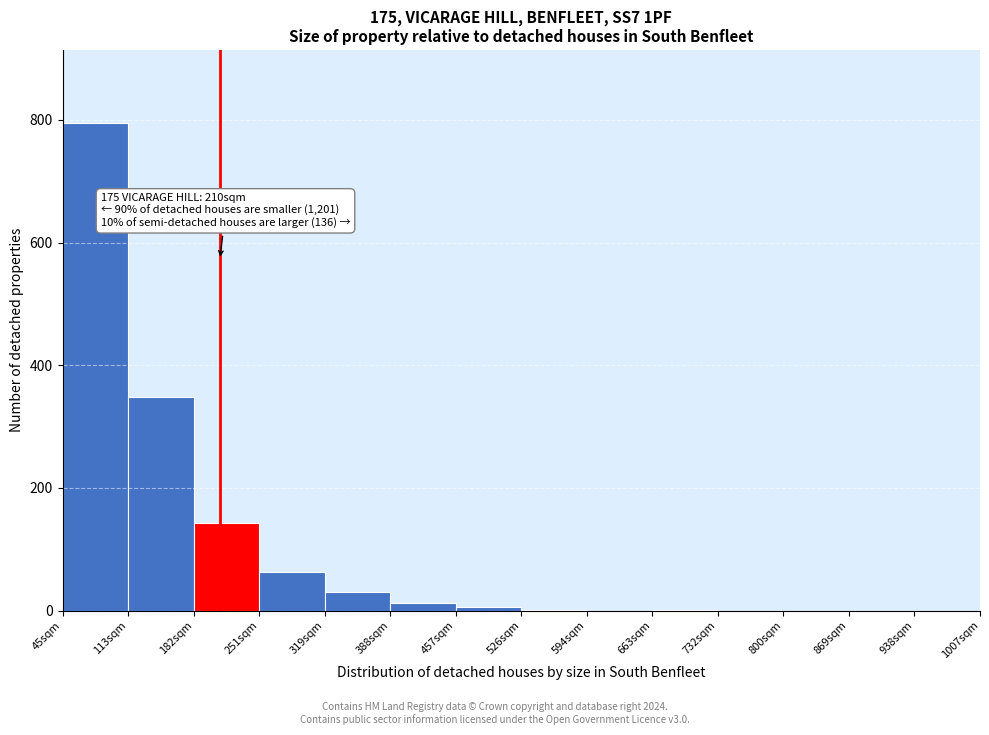

Which range on the x-axis has the tallest bar?

50 to 110